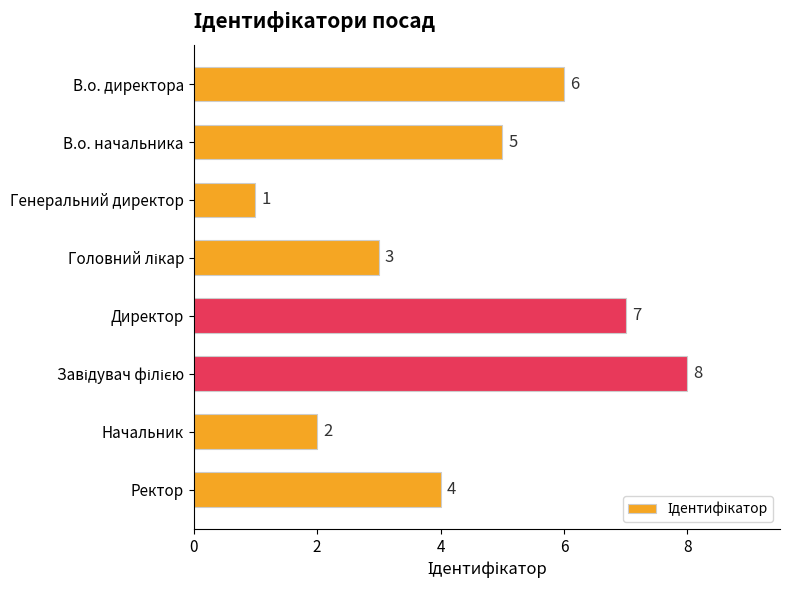

What is the difference between the maximum and minimum values?

7